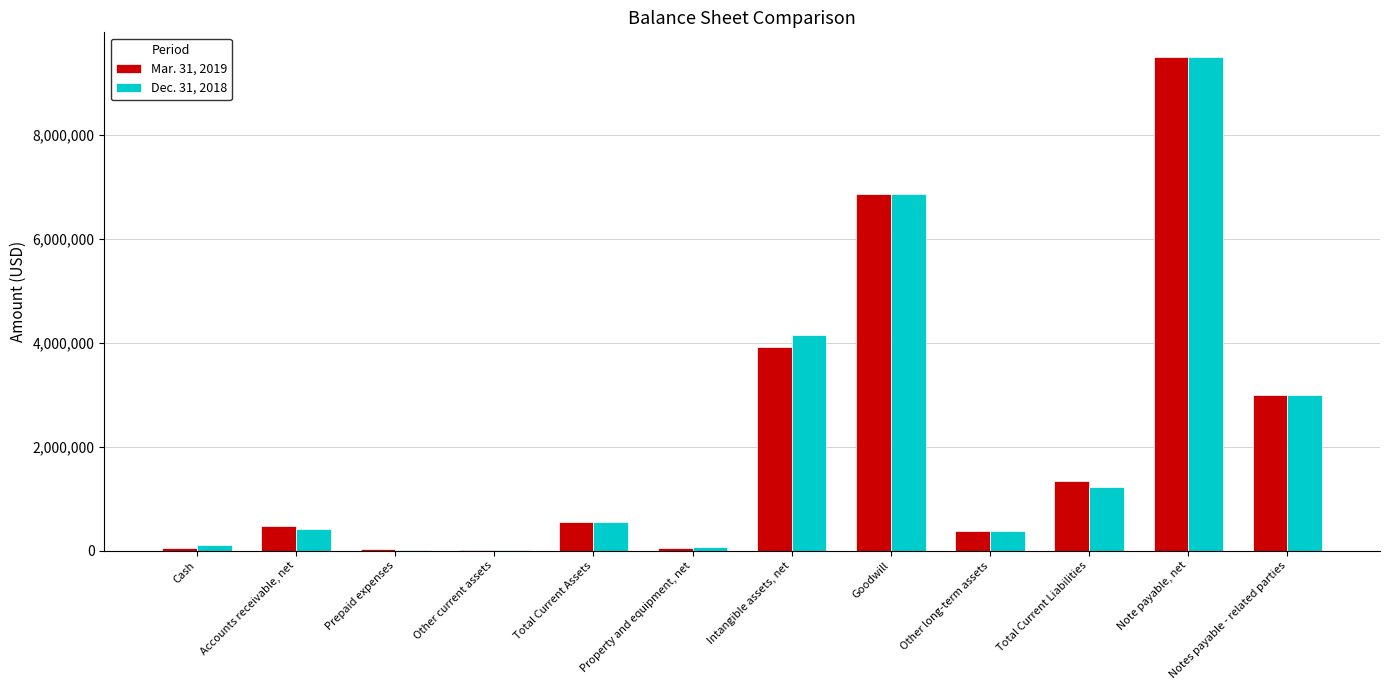

The value of Mar. 31, 2019 at Total Current Assets is 550389. True or false?

True